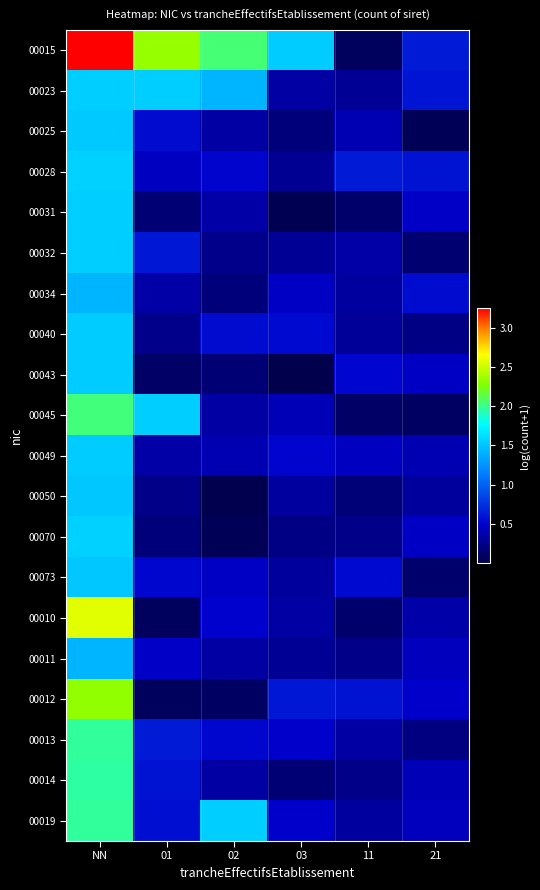

Reading right to left, transcribe all the data shown in this chart.

00015: 21=0.6	11=0.1	03=1.5	02=2.1	01=2.3	NN=3.2
00023: 21=0.6	11=0.3	03=0.3	02=1.4	01=1.5	NN=1.5
00025: 21=0.1	11=0.4	03=0.2	02=0.3	01=0.6	NN=1.5
00028: 21=0.6	11=0.6	03=0.3	02=0.5	01=0.5	NN=1.6
00031: 21=0.5	11=0.1	03=0.0	02=0.4	01=0.2	NN=1.5
00032: 21=0.2	11=0.4	03=0.3	02=0.3	01=0.6	NN=1.5
00034: 21=0.6	11=0.3	03=0.5	02=0.2	01=0.4	NN=1.4
00040: 21=0.2	11=0.3	03=0.5	02=0.6	01=0.2	NN=1.5
00043: 21=0.5	11=0.5	03=0.0	02=0.2	01=0.1	NN=1.5
00045: 21=0.1	11=0.1	03=0.4	02=0.3	01=1.5	NN=2.0
00049: 21=0.4	11=0.5	03=0.5	02=0.4	01=0.4	NN=1.5
00050: 21=0.3	11=0.2	03=0.3	02=0.0	01=0.2	NN=1.5
00070: 21=0.5	11=0.2	03=0.2	02=0.1	01=0.2	NN=1.6
00073: 21=0.1	11=0.5	03=0.3	02=0.5	01=0.5	NN=1.5
00010: 21=0.4	11=0.1	03=0.3	02=0.5	01=0.1	NN=2.6
00011: 21=0.4	11=0.2	03=0.3	02=0.3	01=0.5	NN=1.4
00012: 21=0.5	11=0.6	03=0.6	02=0.1	01=0.1	NN=2.3
00013: 21=0.2	11=0.3	03=0.5	02=0.5	01=0.6	NN=2.0
00014: 21=0.4	11=0.2	03=0.2	02=0.3	01=0.6	NN=2.0
00019: 21=0.4	11=0.3	03=0.5	02=1.5	01=0.6	NN=2.0